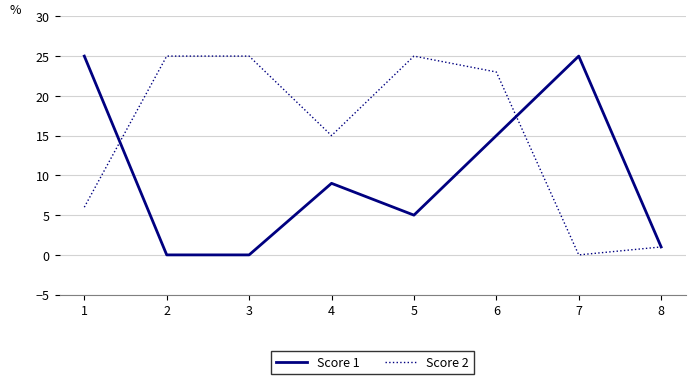

True or false: Score 1 and Score 2 cross at least once.

True